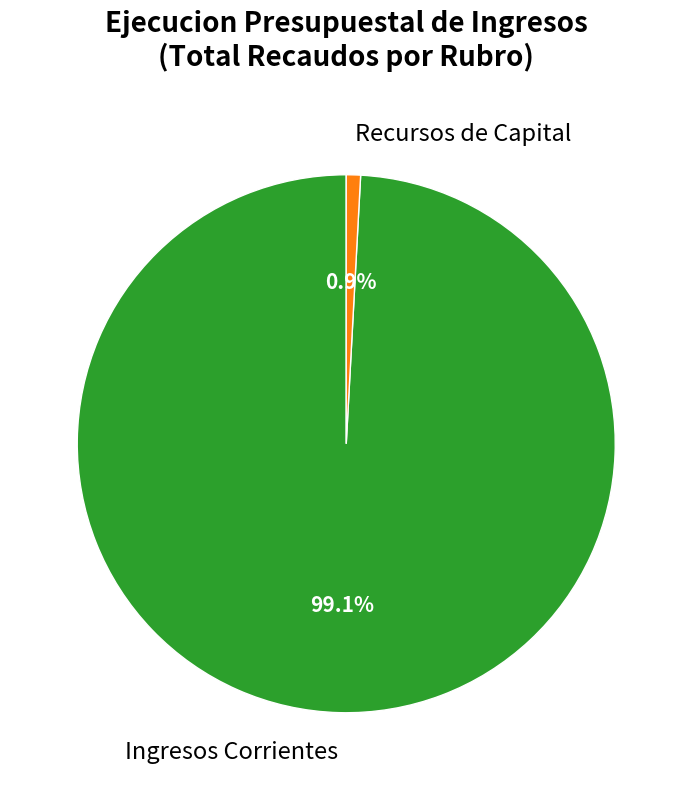

Rank the categories by value from lowest to highest.

Recursos de Capital, Ingresos Corrientes